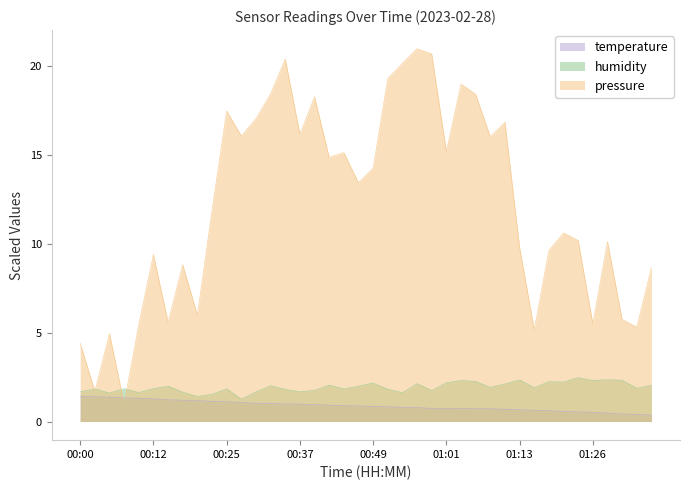

True or false: humidity and temperature intersect in this chart.

False